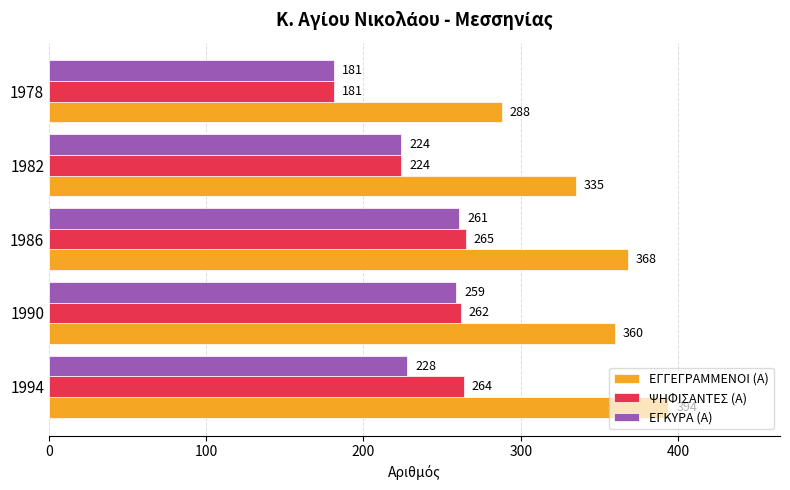

Is the value of ΕΓΚΥΡΑ (Α) at 1994 greater than the value of ΕΓΓΕΓΡΑΜΜΕΝΟΙ (Α) at 1982?

No